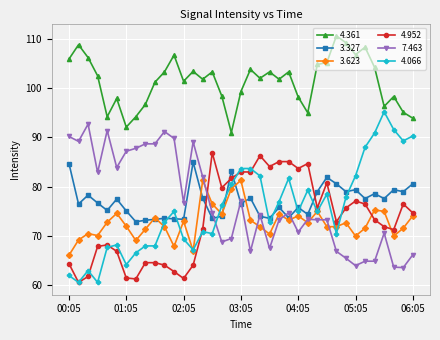

Which series has the largest total across all categories?

4.361